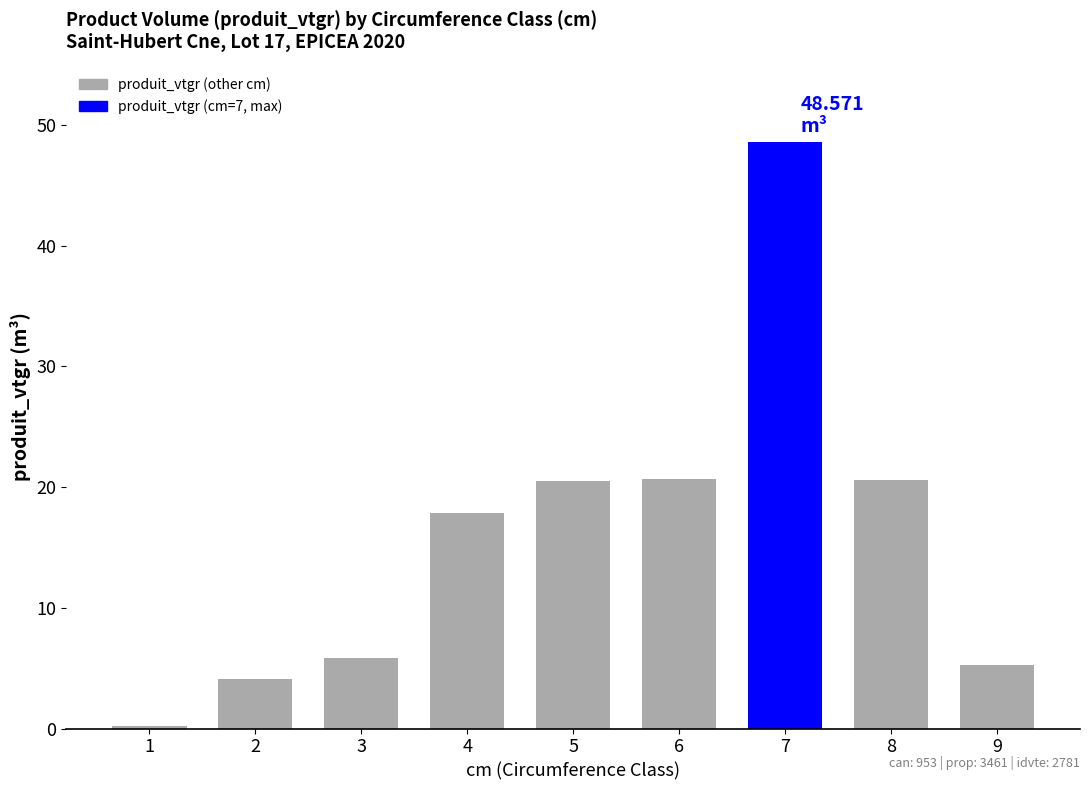

What is the sum of the values at 2 and 7?

52.7